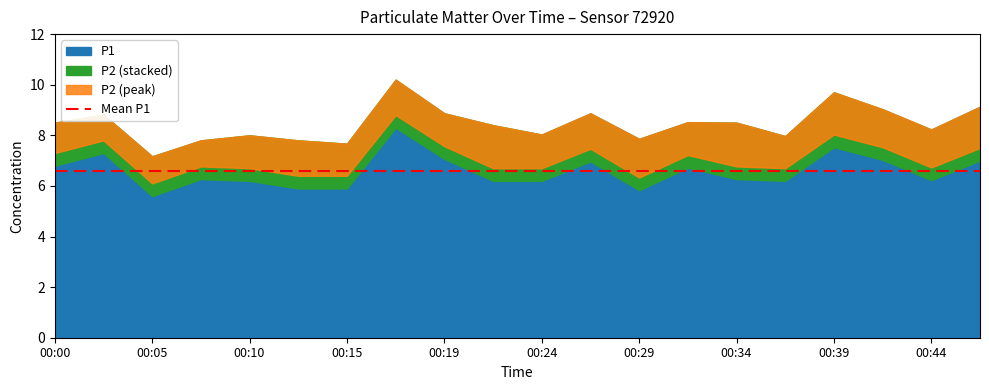

List the series in order of their peak value, highest first.

P1, P2